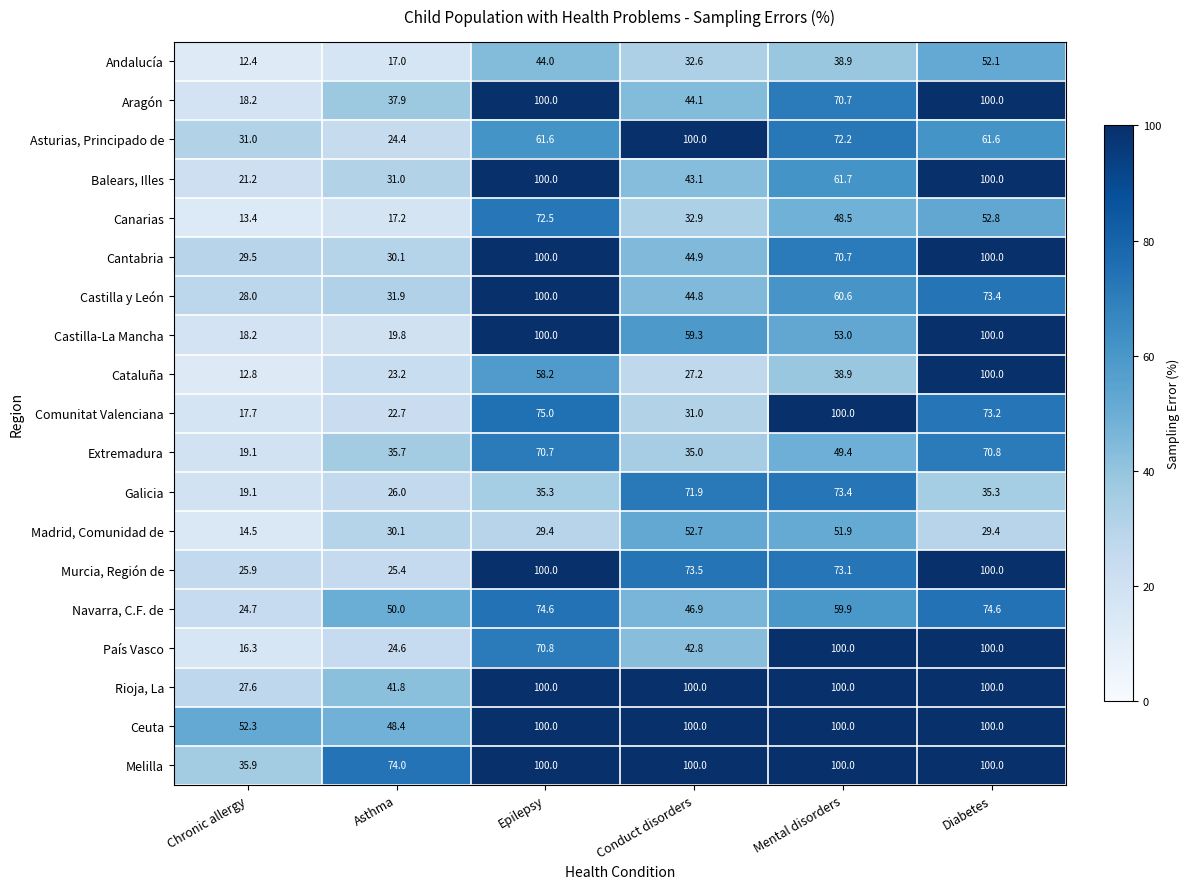

Which series has the largest total across all categories?

Melilla